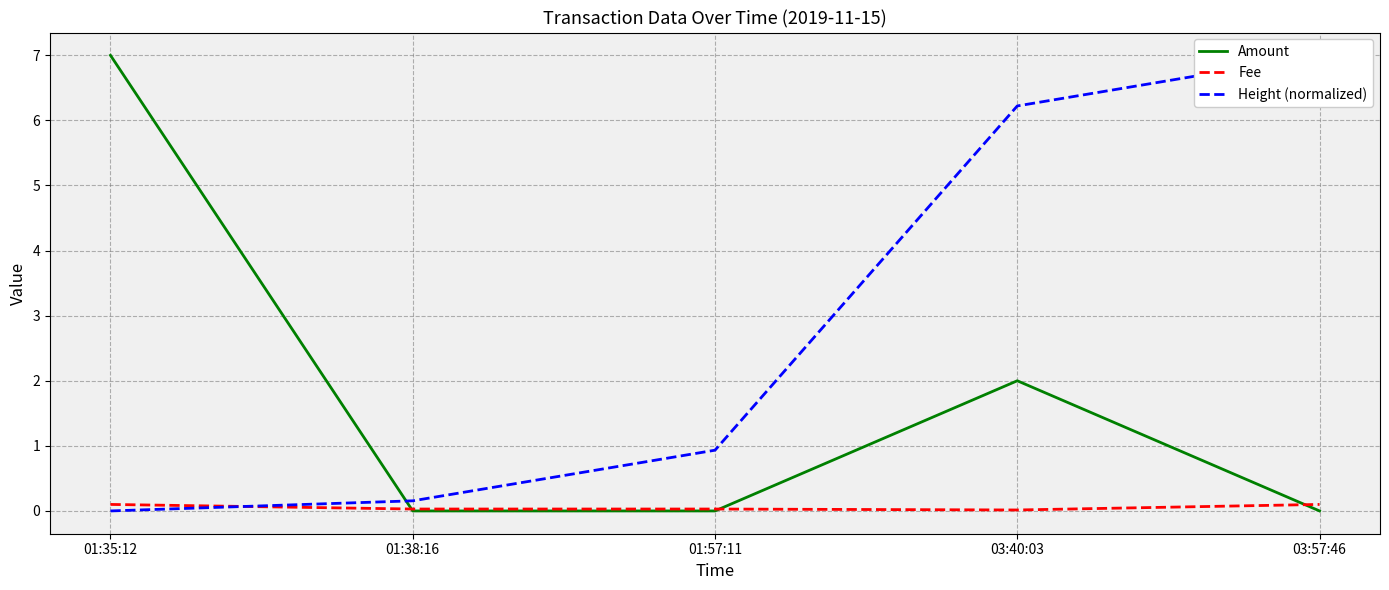

How many Amount values are between 0 and 2?

4